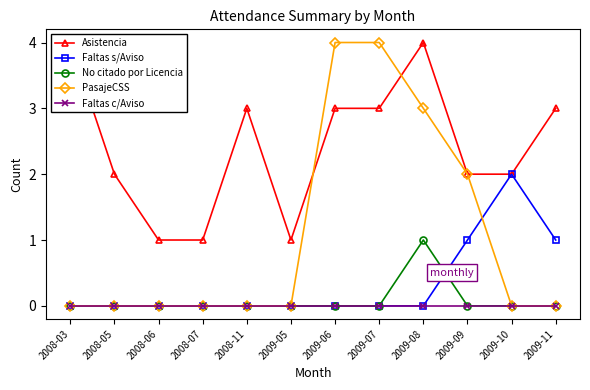

True or false: Faltas c/Aviso and No citado por Licencia intersect in this chart.

False